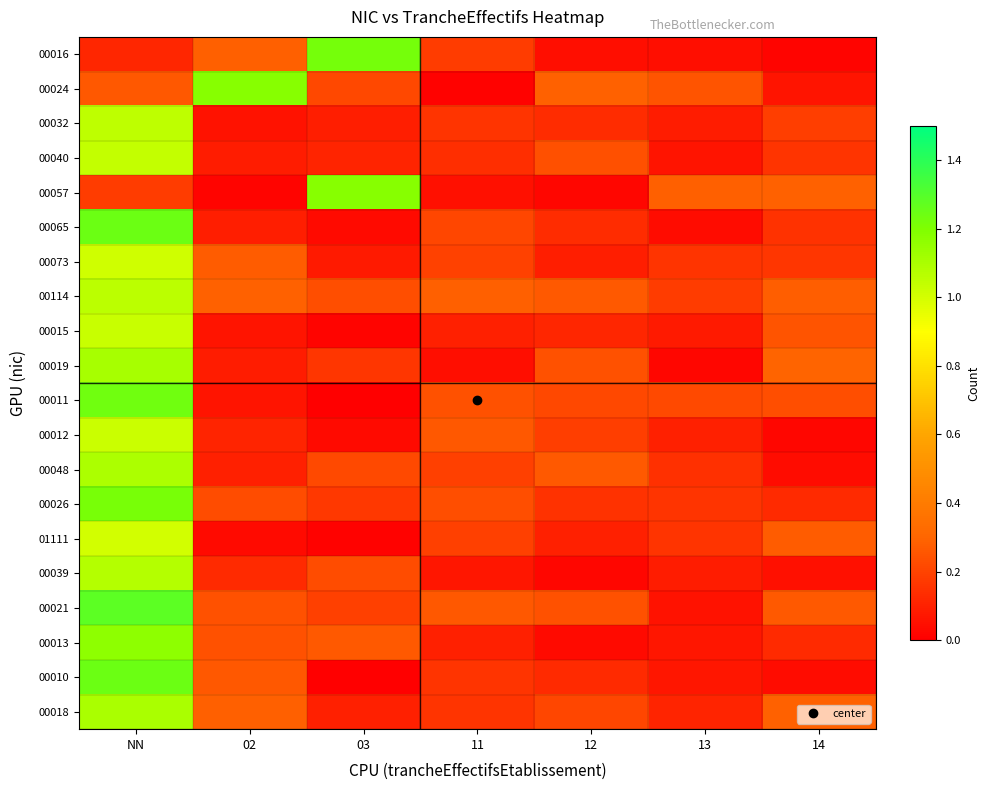

List the series in order of their peak value, highest first.

00021, 00010, 00065, 00011, 00016, 00026, 00057, 00024, 00013, 00019, 00018, 00048, 00039, 00114, 00032, 00040, 00015, 00012, 00073, 01111